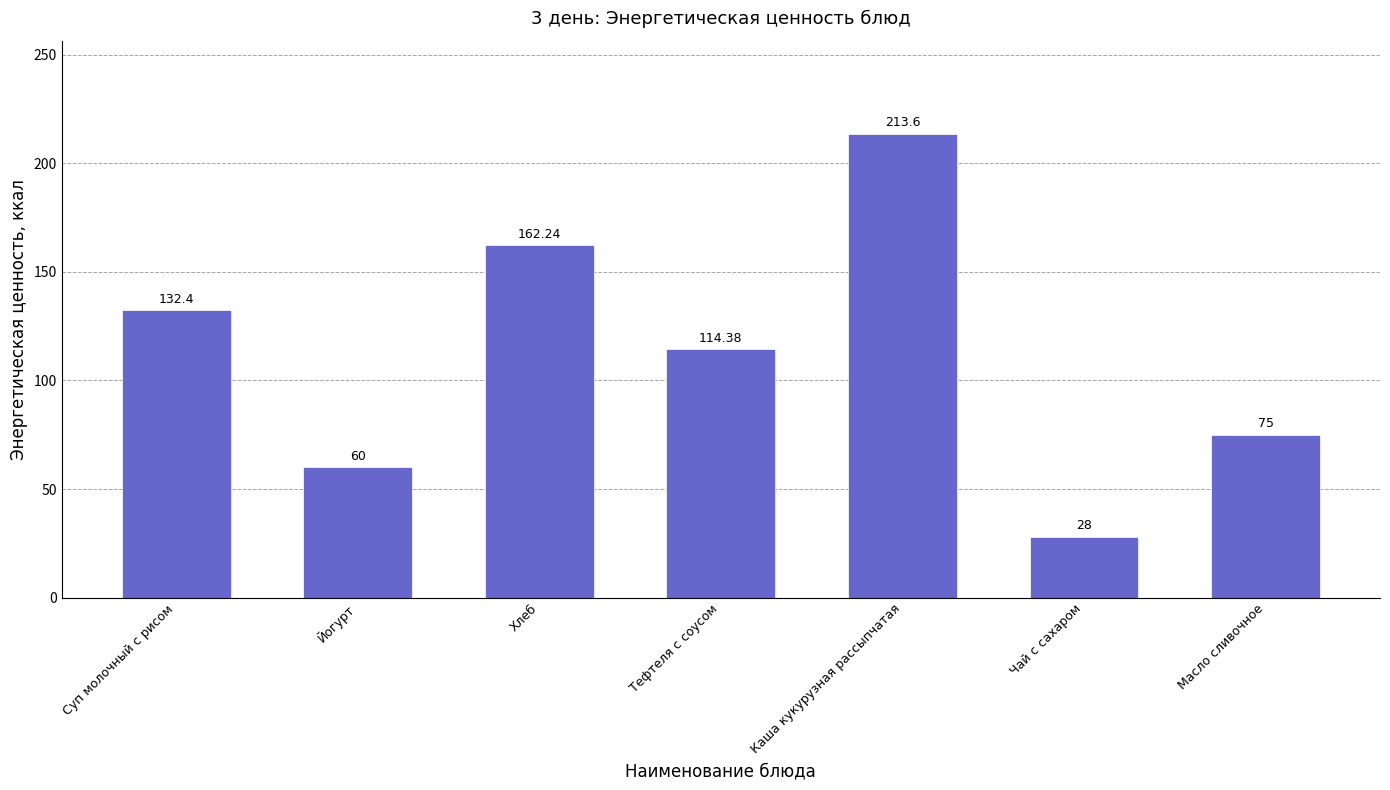

List the labels in order of value, largest first.

Каша кукурузная рассыпчатая, Хлеб, Суп молочный с рисом, Тефтеля с соусом, Масло сливочное, Йогурт, Чай с сахаром